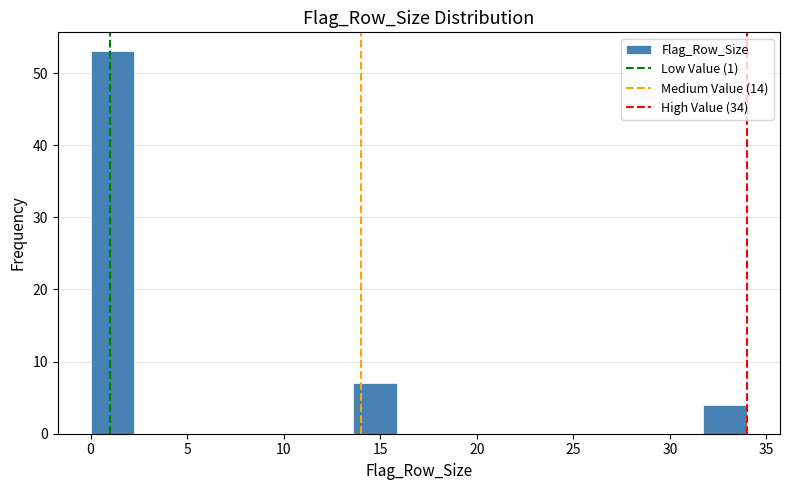

Reading left to right, list every bar in this chart as the range it spans on the x-axis followed by its height. Neither the bar edges nor the heights are printed on the chart, so give them approximately, as read against the axes.

0.0 to 2.5: 53
2.5 to 4.5: 0
4.5 to 7.0: 0
7.0 to 9.0: 0
9.0 to 11.5: 0
11.5 to 13.5: 0
13.5 to 16.0: 7
16.0 to 18.0: 0
18.0 to 20.5: 0
20.5 to 22.5: 0
22.5 to 25.0: 0
25.0 to 27.0: 0
27.0 to 29.5: 0
29.5 to 31.5: 0
31.5 to 34.0: 4